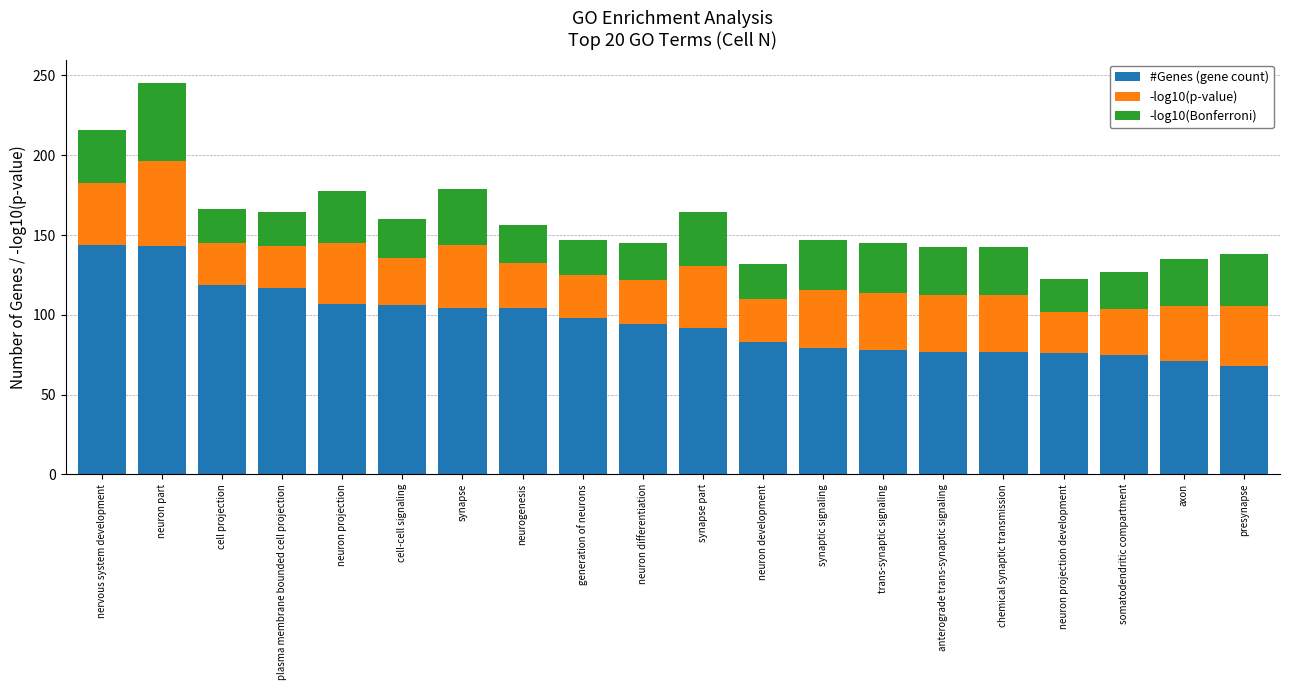

Read the #Genes (gene count) value at trans-synaptic signaling.

78.0